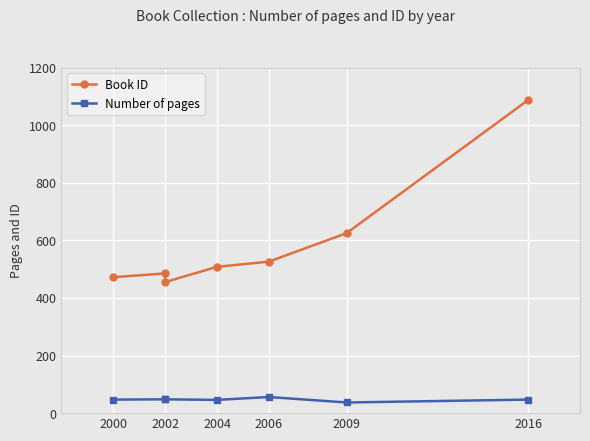

What is the value of the Book ID point at the 4th from the left?

508